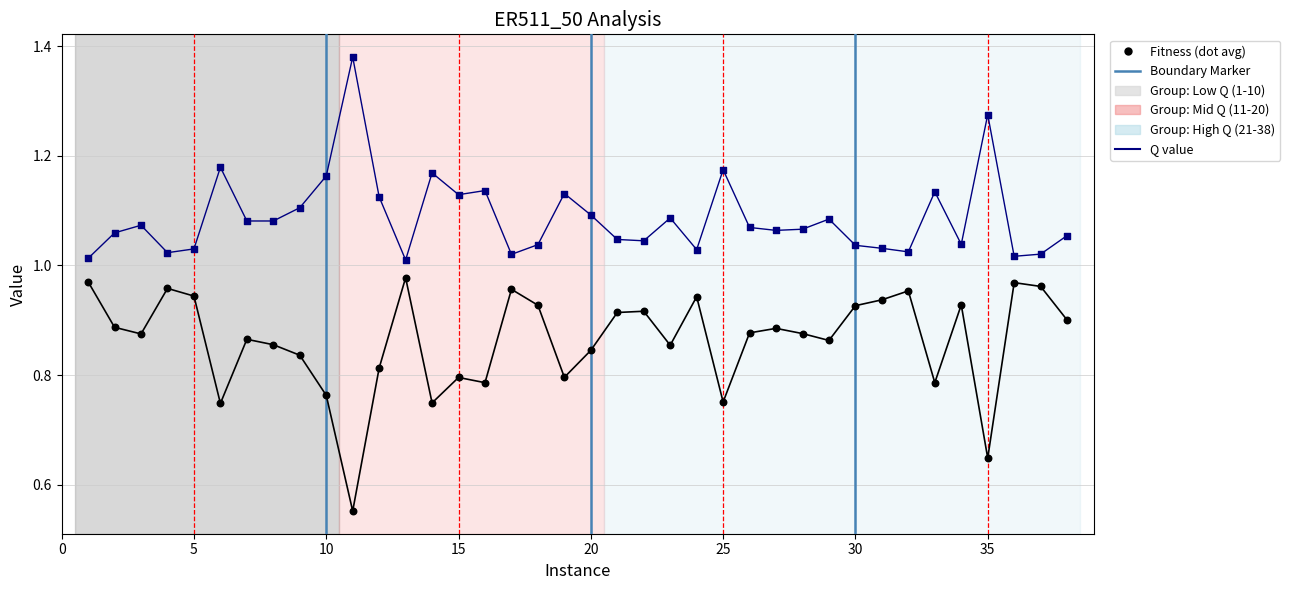

Which series has the widest spread of Y values?

Fitness (dot avg)